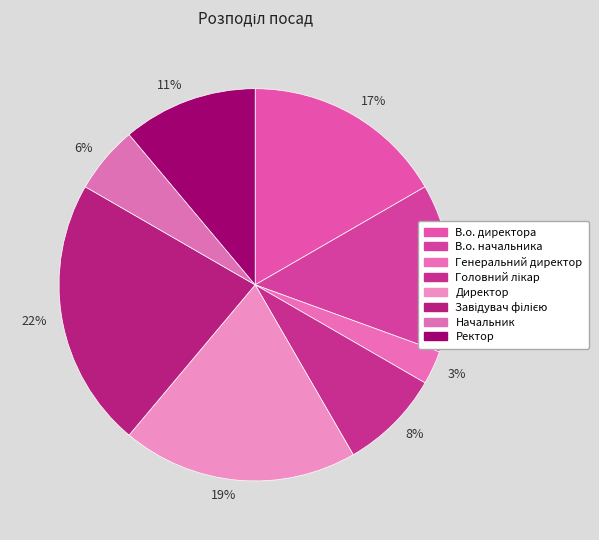

The В.о. начальника slice represents 2% of the pie. True or false?

False